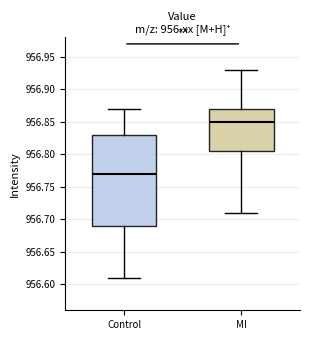

Reading left to right, read every box against the y-axis: the position of its median line, the range the box covers, and the ends of its whiskers. The values are not printed on the chart, so give them approximately, as read against the axis.

Control: median 956.770, box 956.690 to 956.830, whiskers 956.610 to 956.870
MI: median 956.850, box 956.805 to 956.870, whiskers 956.710 to 956.930